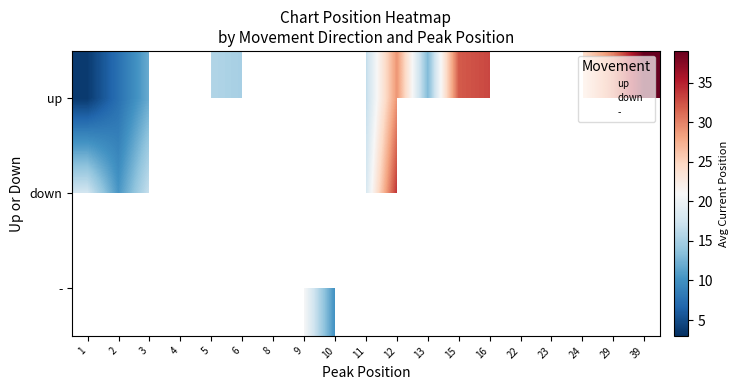

Which has a higher value, 1 or 29?

29